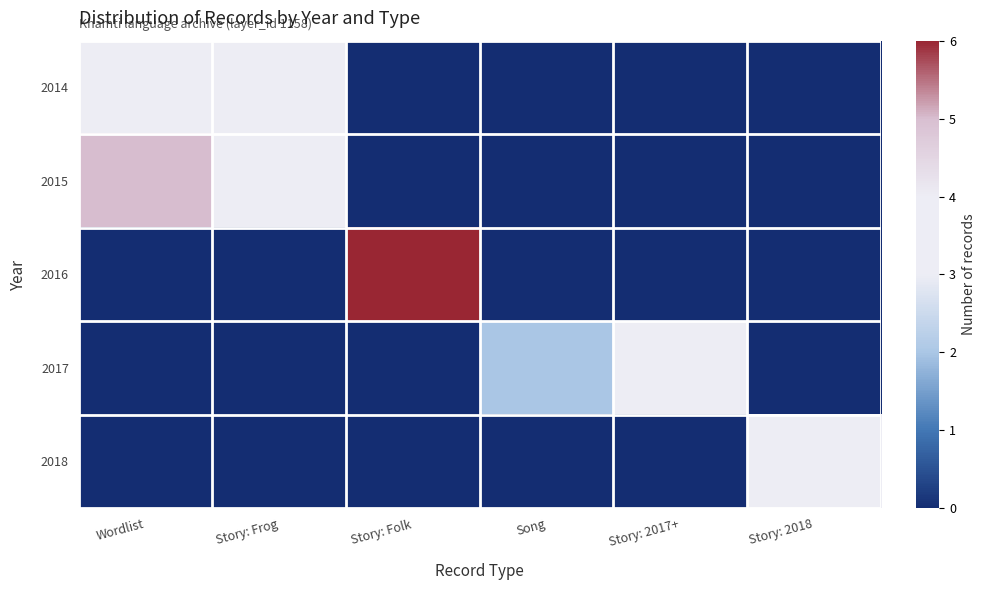

Reading left to right, what are all the values shown in this chart?

2014: Wordlist=4	Story: Frog=4	Story: Folk=0	Song=0	Story: 2017+=0	Story: 2018=0
2015: Wordlist=5	Story: Frog=3	Story: Folk=0	Song=0	Story: 2017+=0	Story: 2018=0
2016: Wordlist=0	Story: Frog=0	Story: Folk=6	Song=0	Story: 2017+=0	Story: 2018=0
2017: Wordlist=0	Story: Frog=0	Story: Folk=0	Song=2	Story: 2017+=4	Story: 2018=0
2018: Wordlist=0	Story: Frog=0	Story: Folk=0	Song=0	Story: 2017+=0	Story: 2018=3